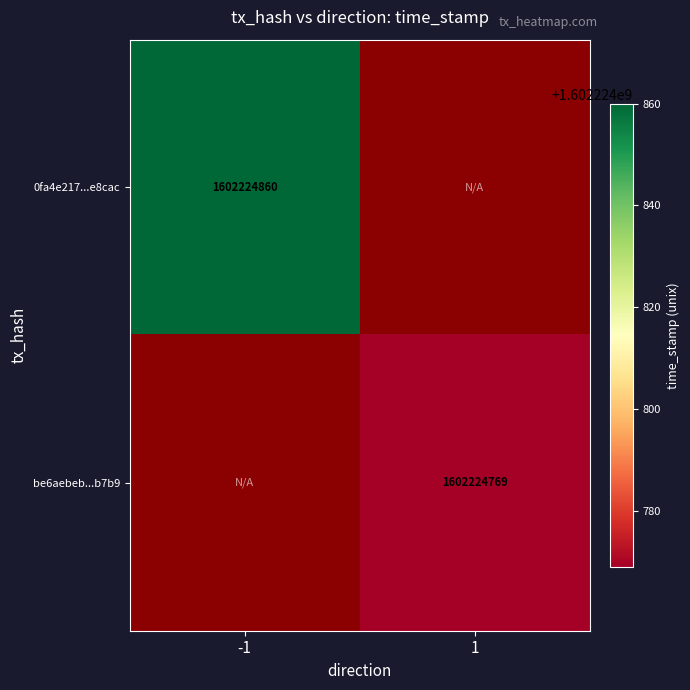

At direction_-1, list the series in order from smallest to largest.

be6aebebe0283d9be4baa173a905c3e0d70b7b9, 0fa4e217c4cb6e11afe8e75cd183e285f7e8cac